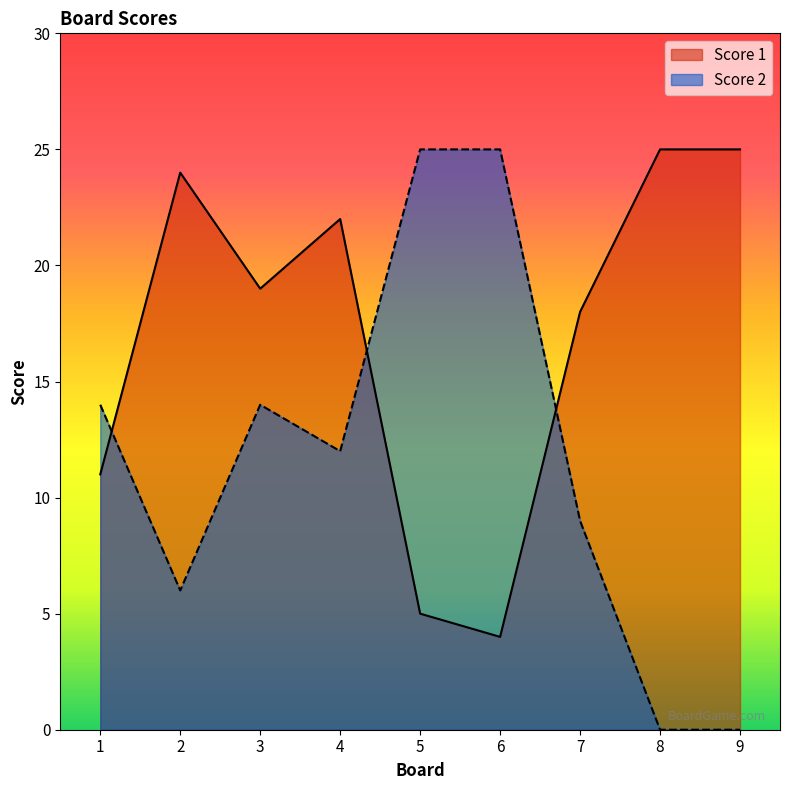

How many lines are shown in the chart?

2